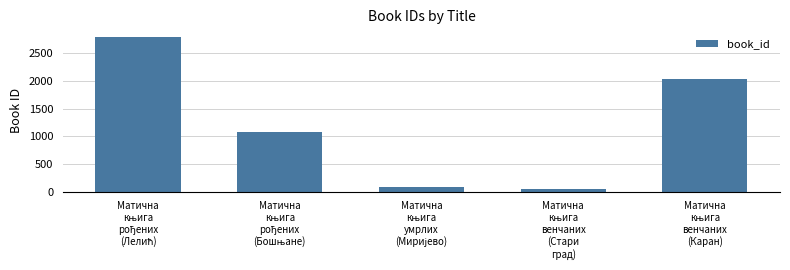

What is the value of the 5th bar from the left?

2026